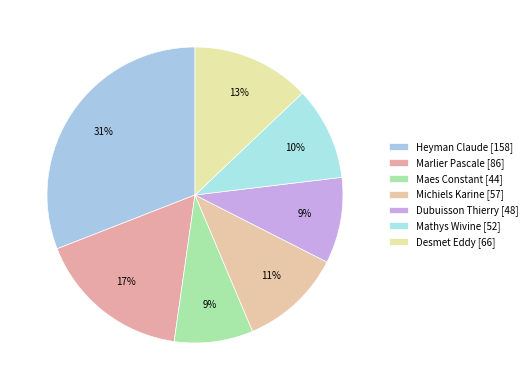

How many slices are in this pie chart?

7